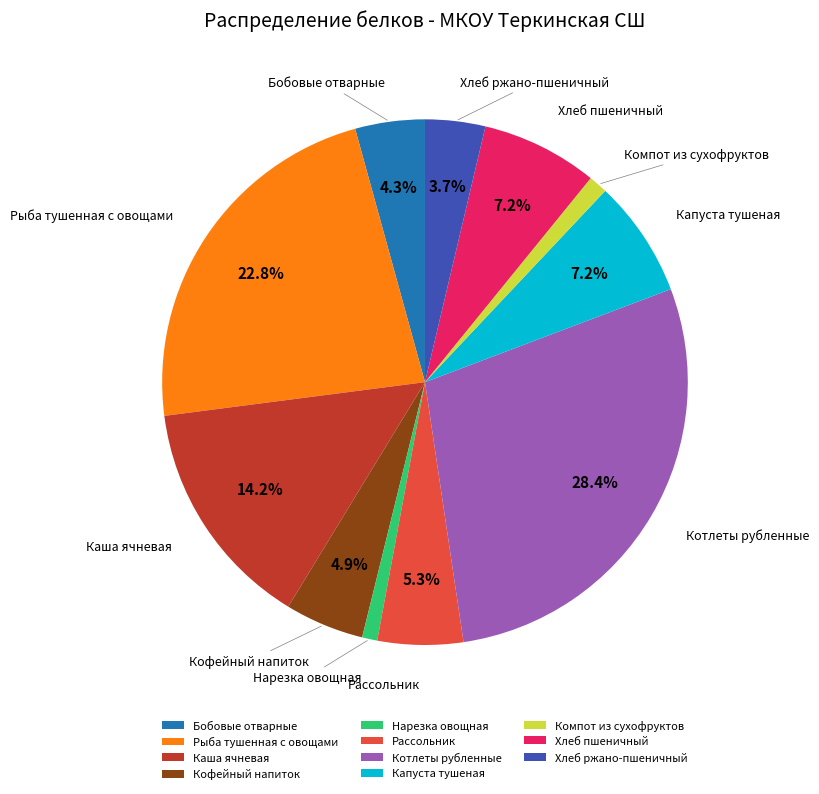

What is the largest slice in the pie chart?

Котлеты рубленные